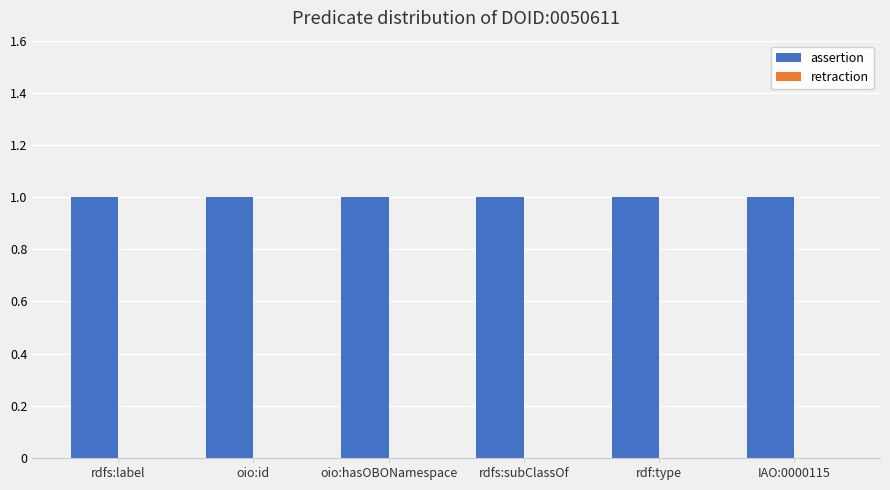

What is the sum of the assertion values at rdfs:subClassOf and oio:id?

2